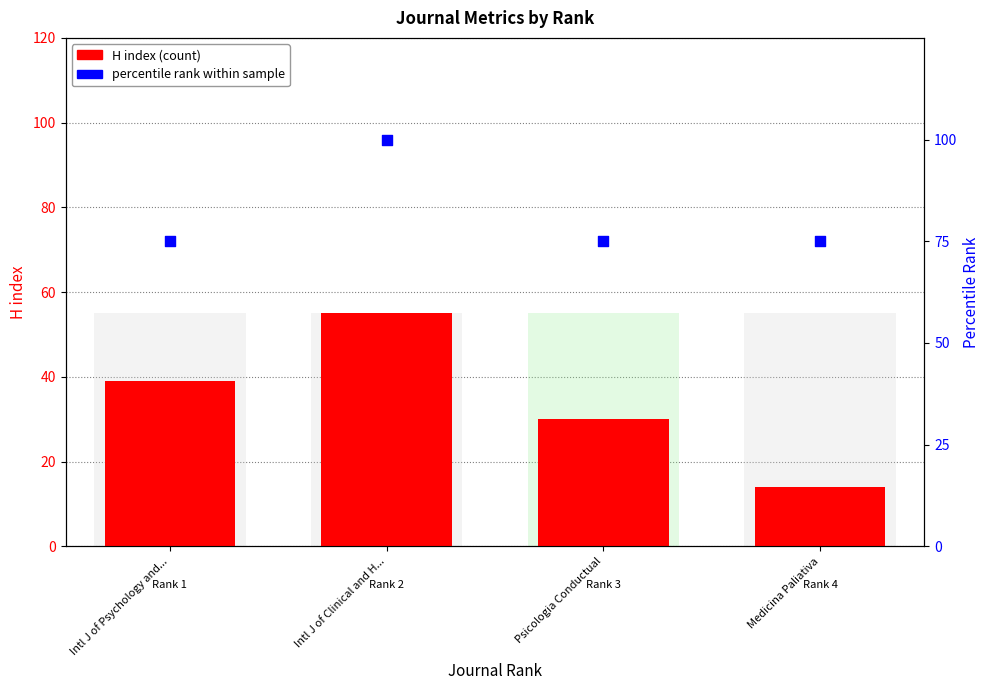

Is the value of H index at Psicologia Conductual greater than the value of percentile rank within sample at Psicologia Conductual?

No